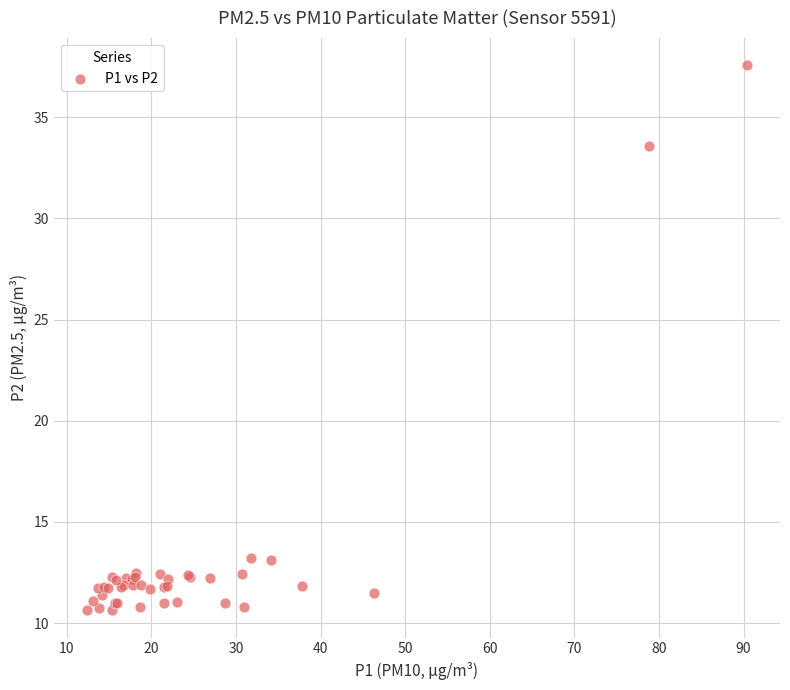

What Y value in the scatter plot is closest to 24?

33.6